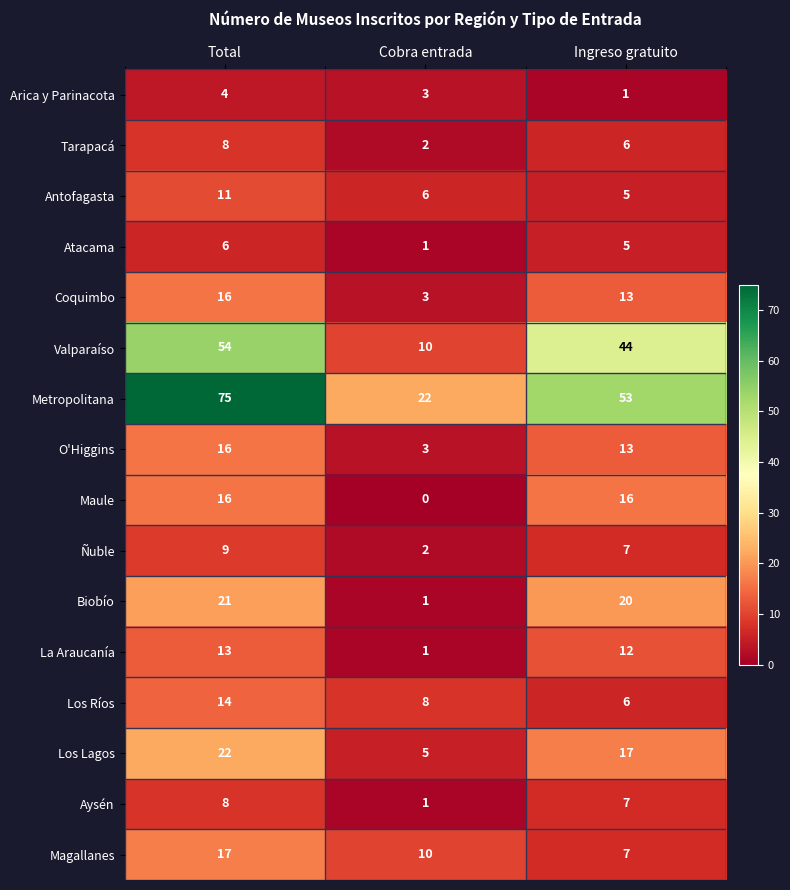

Which series has the largest range (max minus min)?

Metropolitana